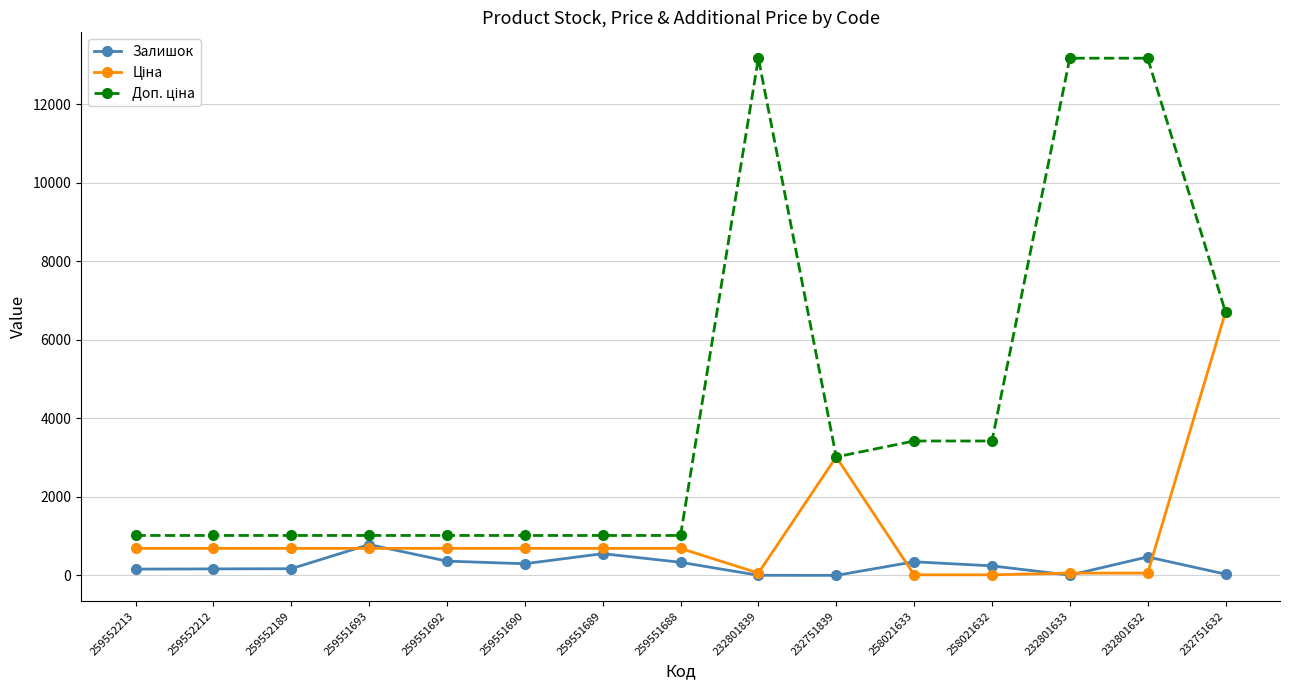

At how many categories does at least one series exceed 1331?

7